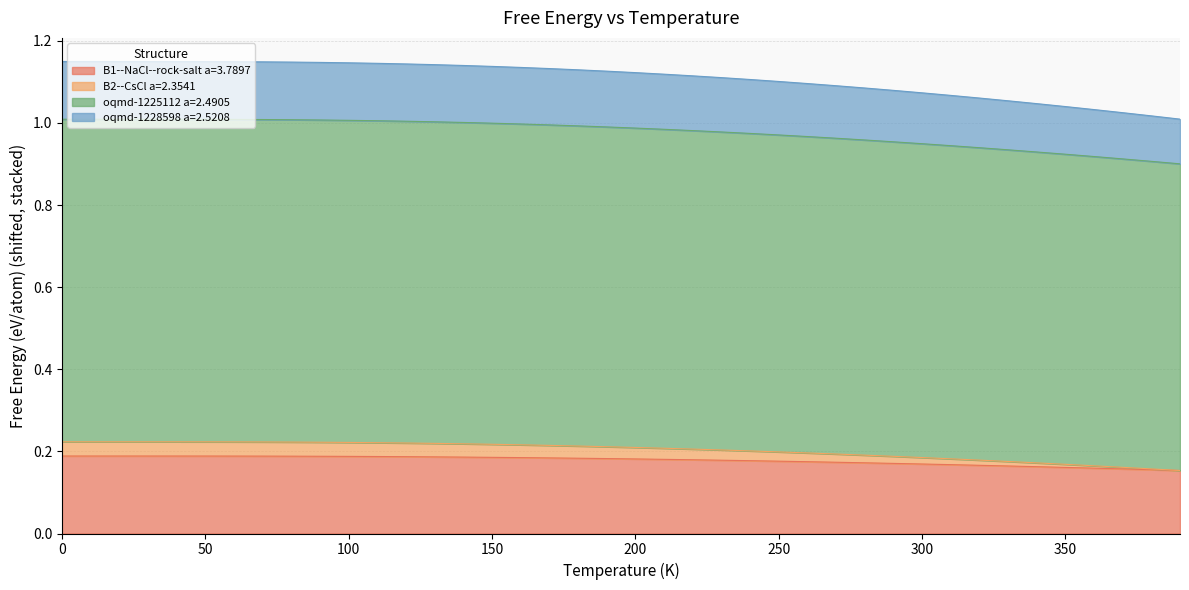

The oqmd-1228598 a=2.5208 series shows 0.1 at 120.0. True or false?

False